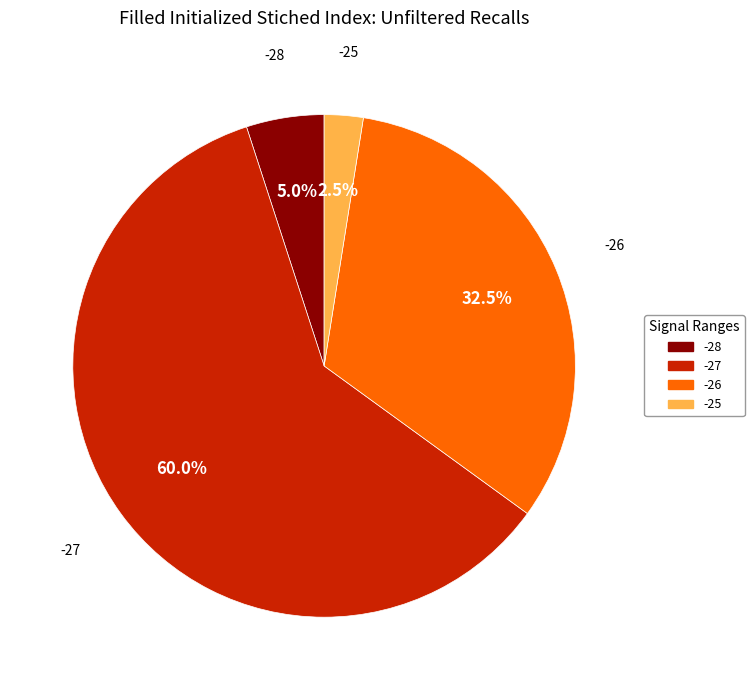

Is there a majority slice in this chart?

Yes